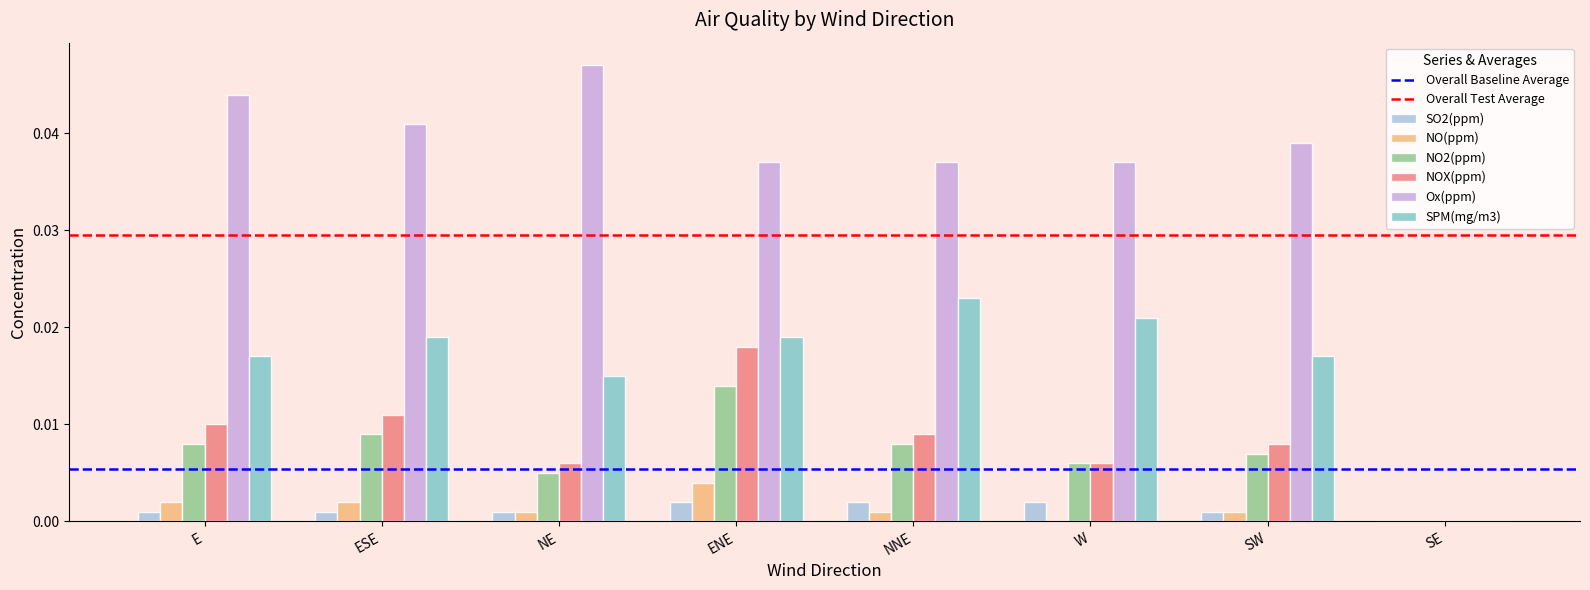

Between E and ENE, which series saw the biggest shift?

NOX(ppm)